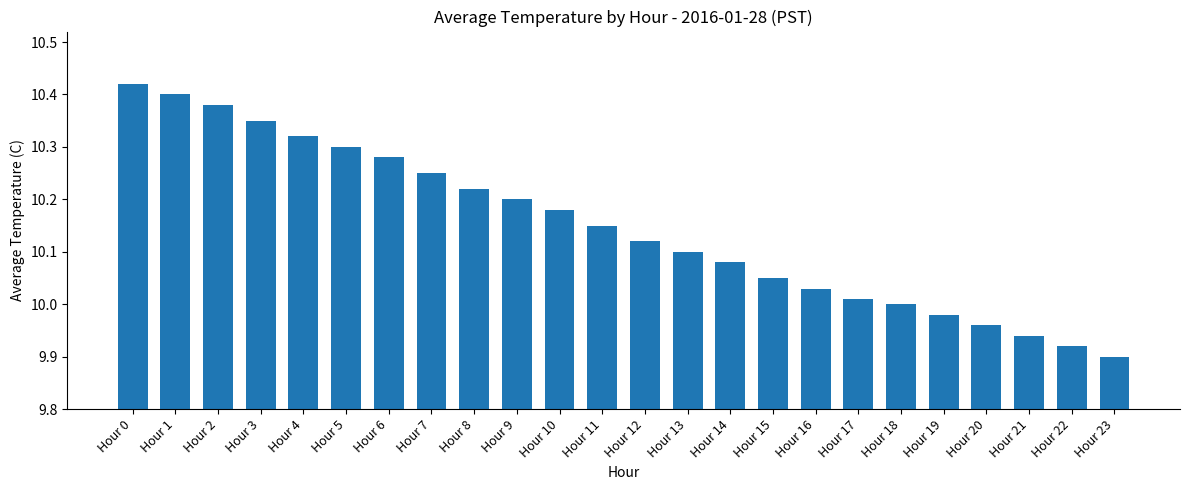

What is the sum of all values?

243.5